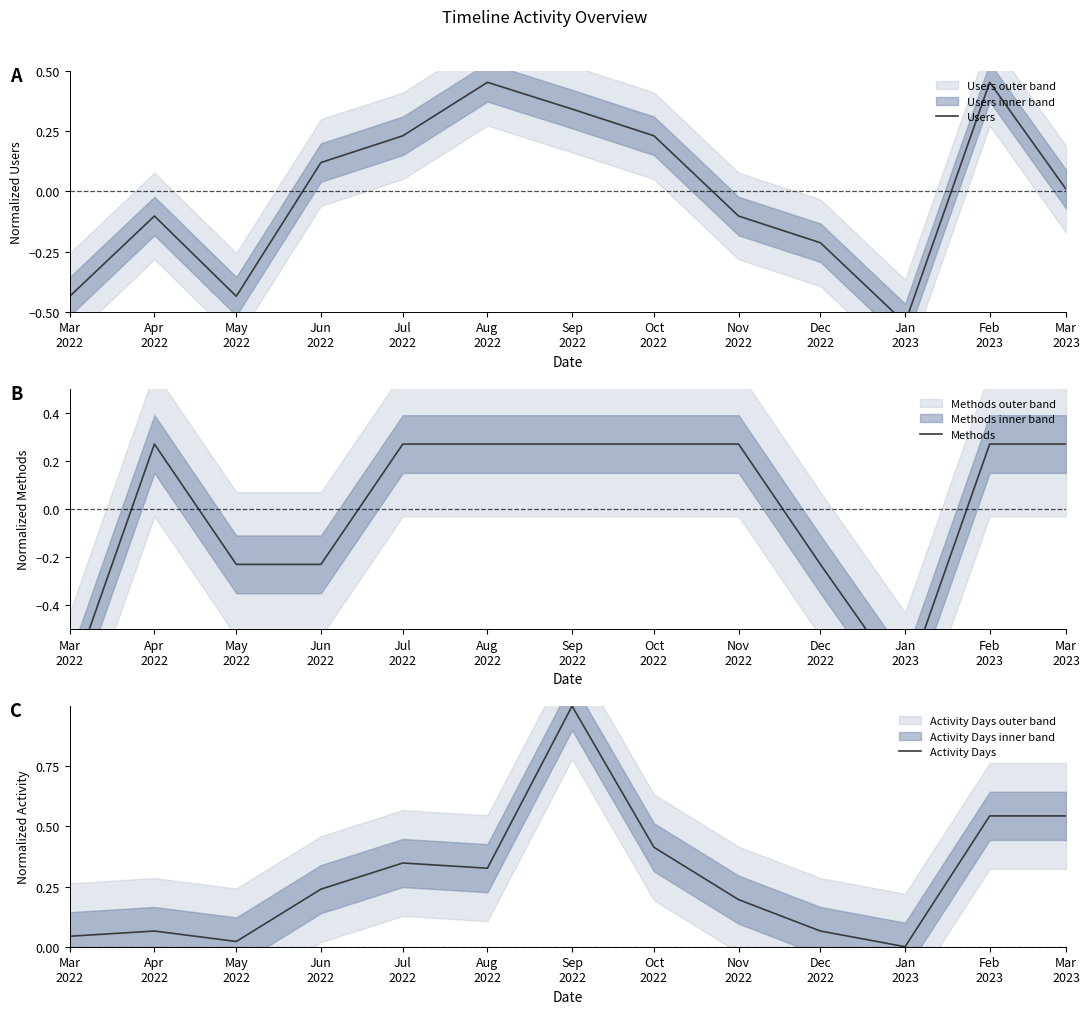

What is the label of the 10th point from the left?

Dec
2022